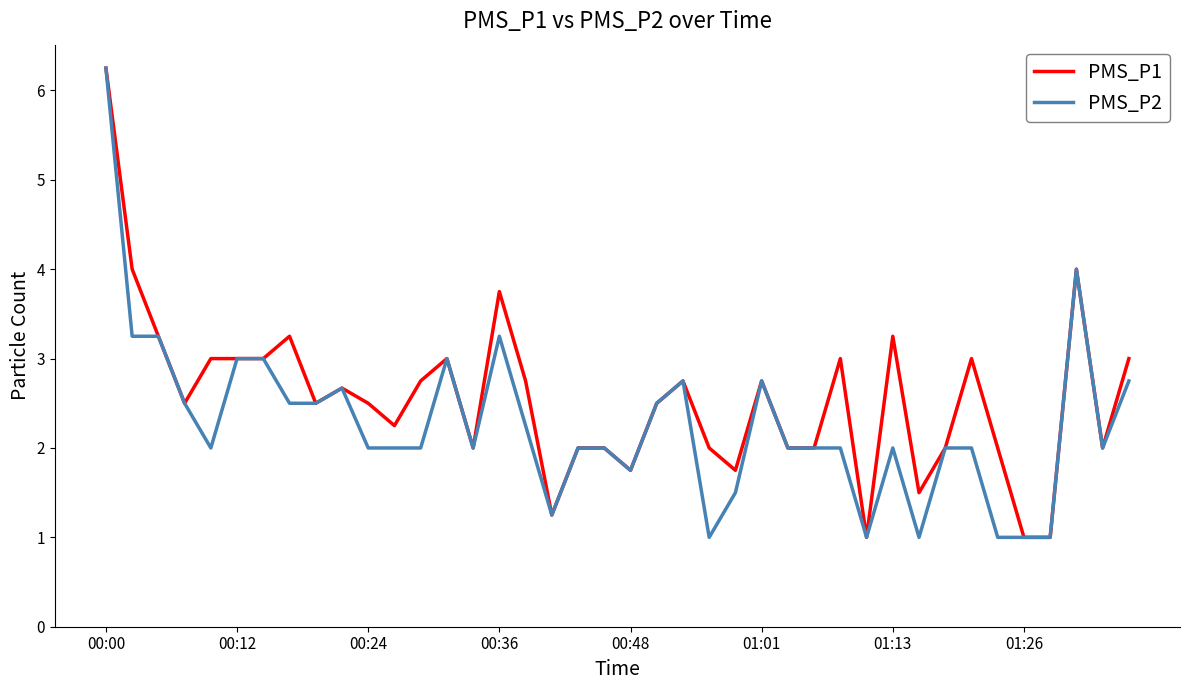

Which series has the largest total across all categories?

PMS_P1